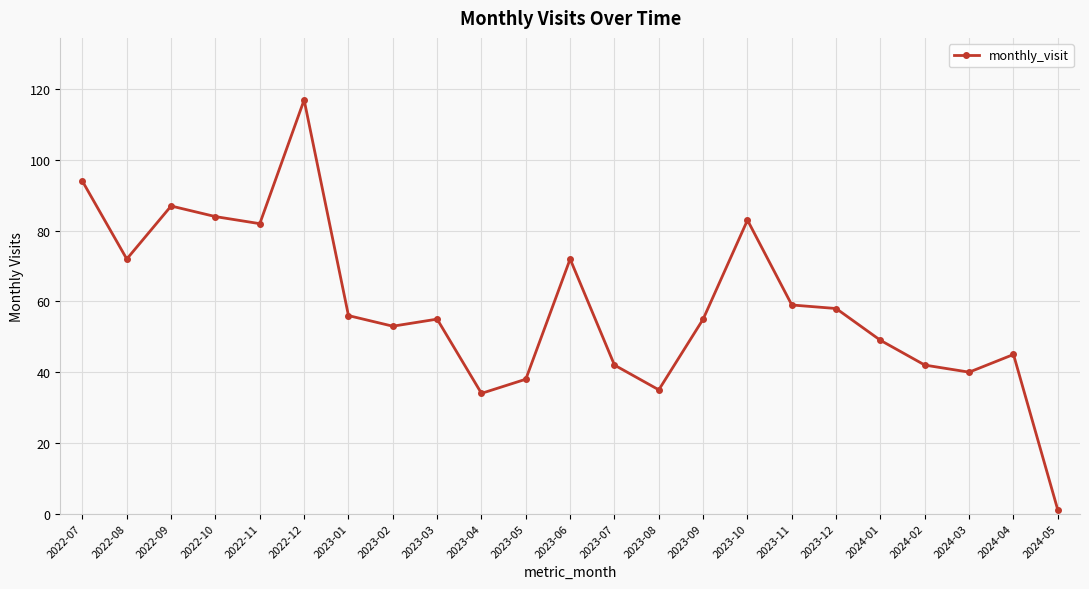

At which category does the chart reach its minimum across all series?

2024-05